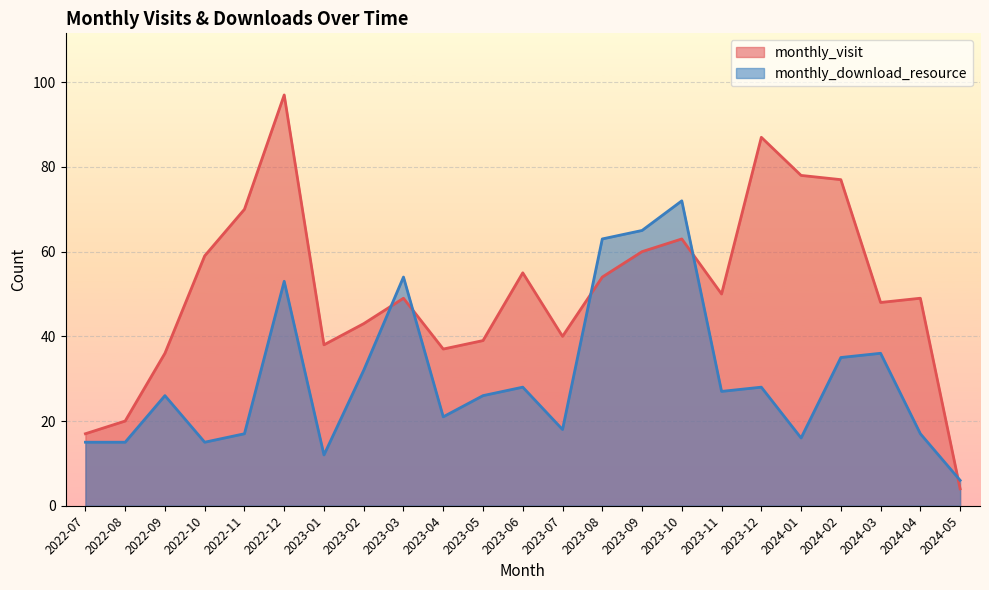

Which series has the largest total across all categories?

monthly_visit